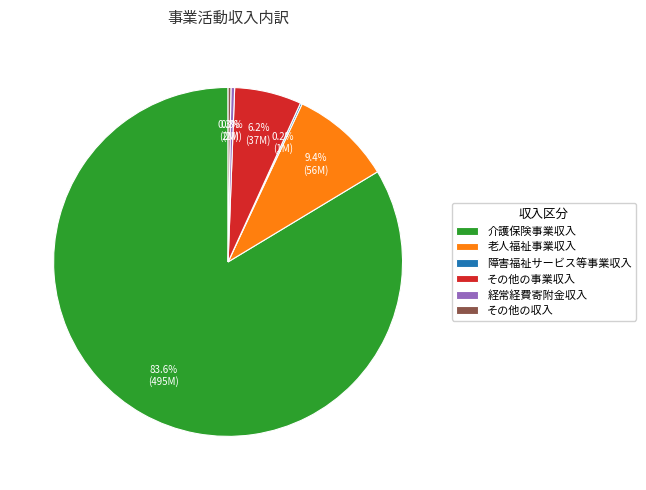

Which category has the biggest portion of the pie?

介護保険事業収入